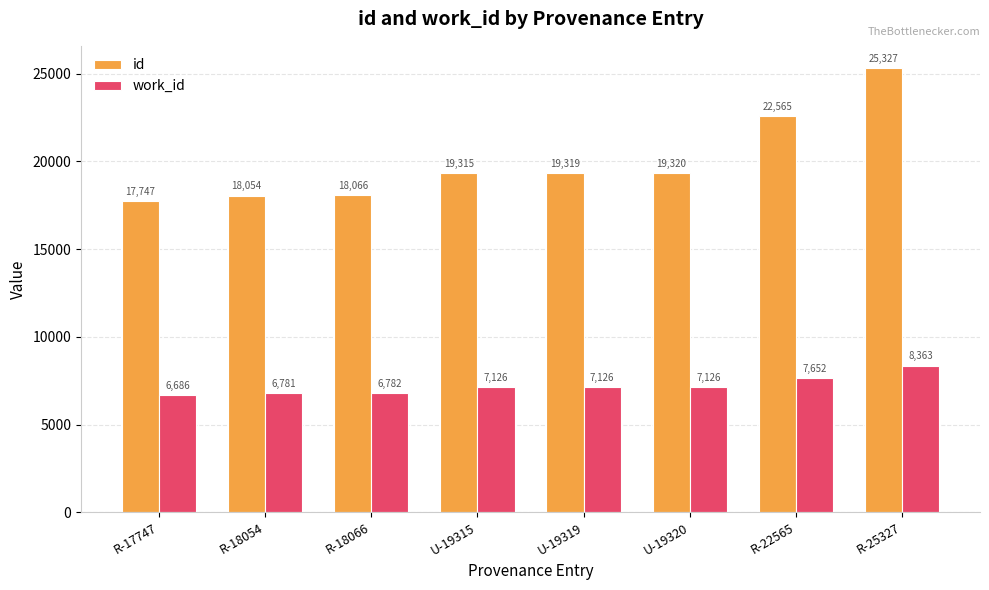

How many series are shown in this chart?

2